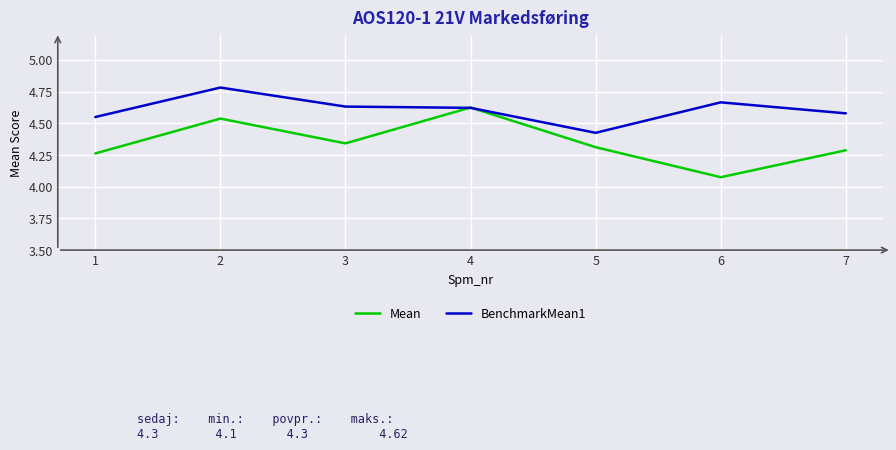

At which label does Mean reach its peak?

4